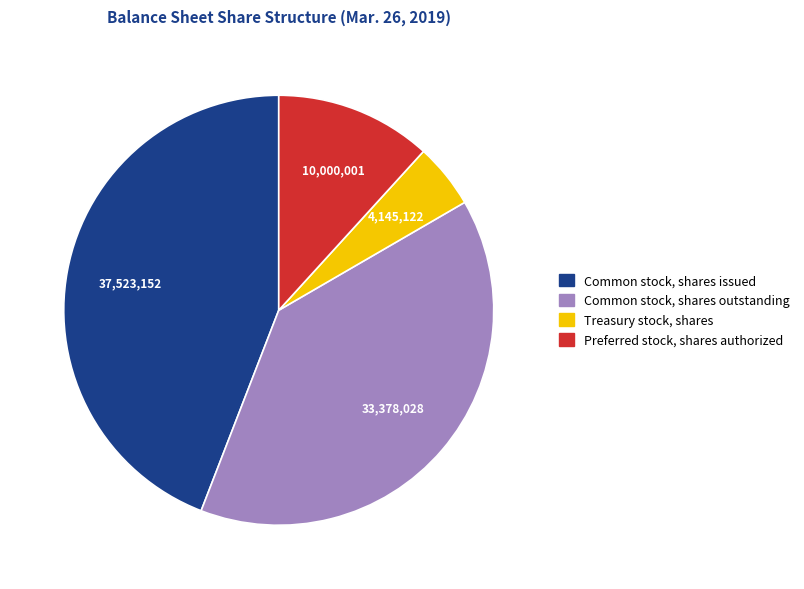

Which category has the biggest portion of the pie?

Common stock, shares issued